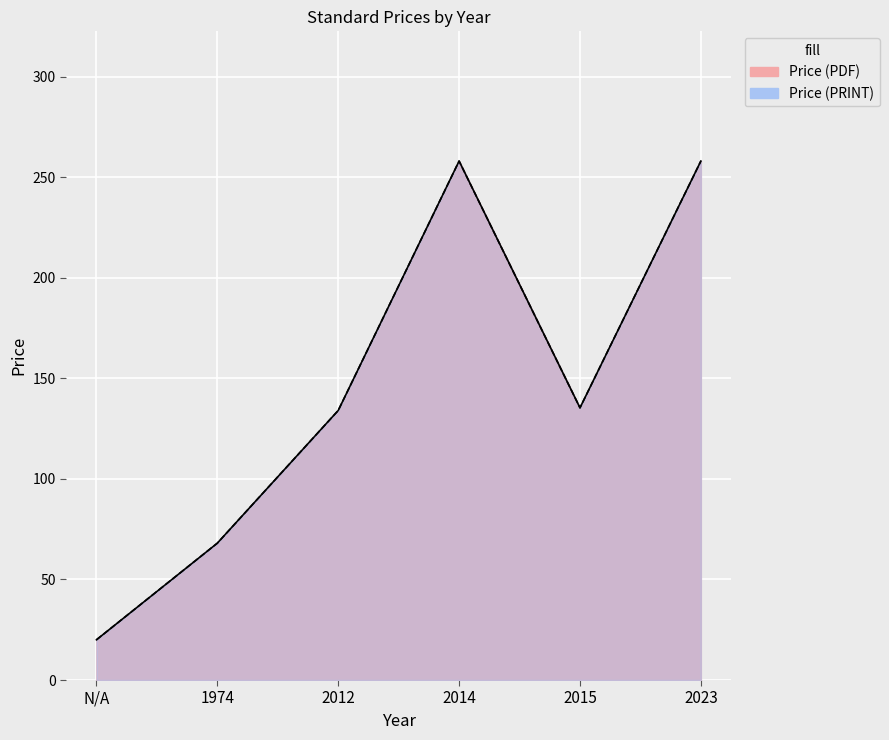

How many values in the Price (PDF) series are below 135?

3